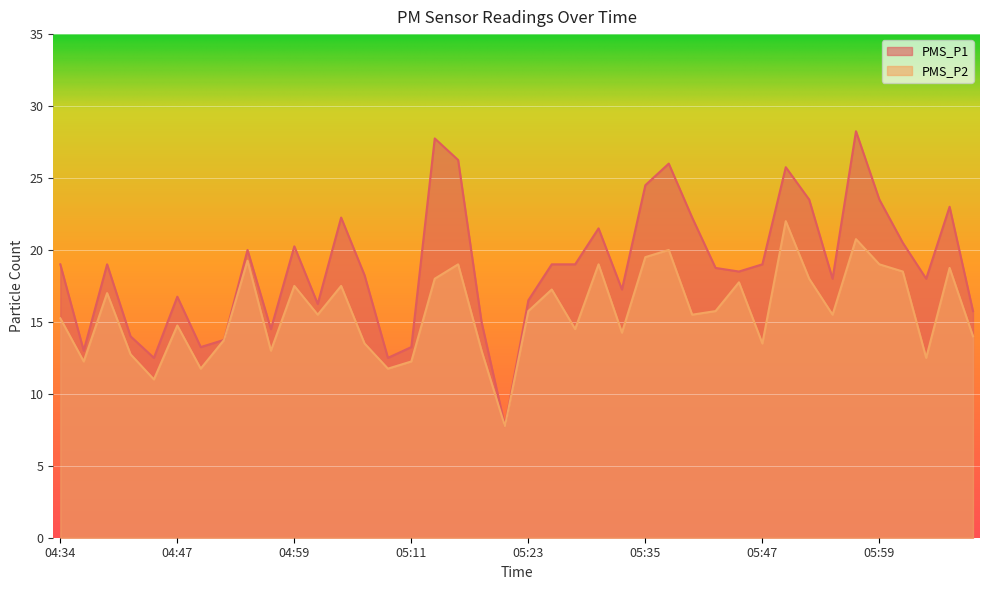

Reading right to left, transcribe all the data shown in this chart.

PMS_P1: 15.8	23.0	18.0	20.5	23.5	28.2	18.0	23.5	25.8	19.0	18.5	18.8	22.2	26.0	24.5	17.2	21.5	19.0	19.0	16.5	7.8	15.0	26.2	27.8	13.2	12.5	18.2	22.2	16.2	20.2	14.5	20.0	13.8	13.2	16.8	12.5	14.0	19.0	13.0	19.0
PMS_P2: 14.0	18.8	12.5	18.5	19.0	20.8	15.5	18.0	22.0	13.5	17.8	15.8	15.5	20.0	19.5	14.2	19.0	14.5	17.2	15.8	7.8	13.0	19.0	18.0	12.2	11.8	13.5	17.5	15.5	17.5	13.0	19.2	13.8	11.8	14.8	11.0	12.8	17.0	12.2	15.2